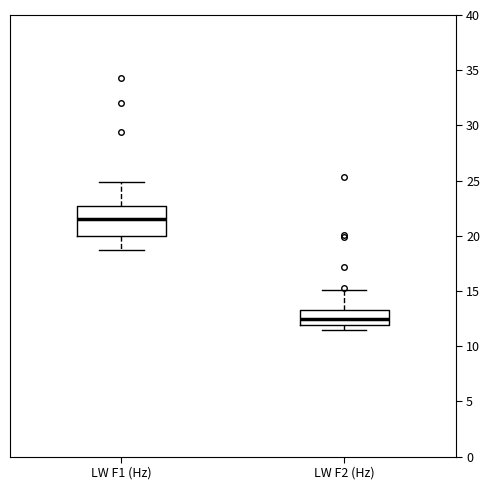

Reading left to right, read every box against the y-axis: the position of its median line, the range the box covers, and the ends of its whiskers. The values are not printed on the chart, so give them approximately, as read against the axis.

LW F1 (Hz): median 21.5, box 20.0 to 22.5, whiskers 18.5 to 25.0
LW F2 (Hz): median 12.5, box 12.0 to 13.5, whiskers 11.5 to 15.0